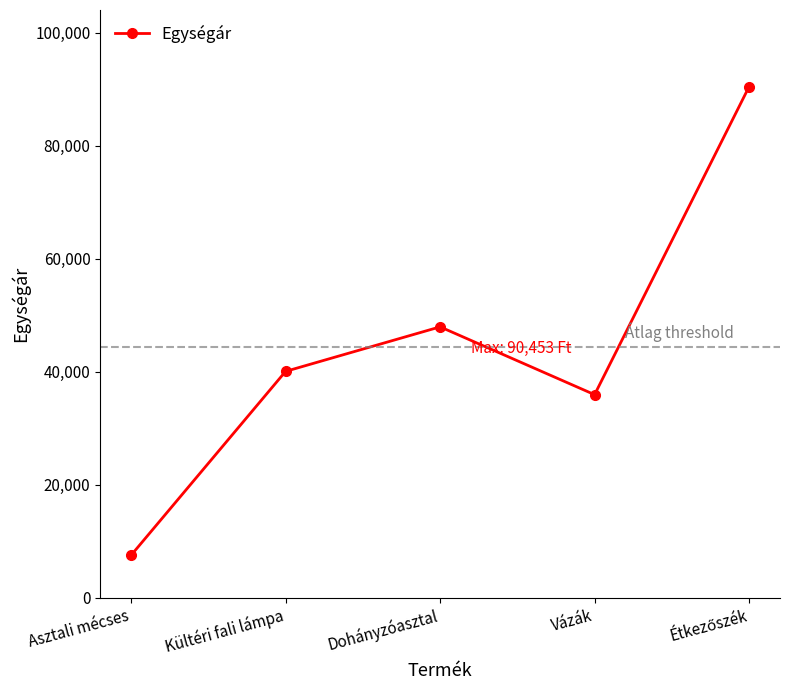

Reading left to right, transcribe all the data shown in this chart.

7518	40064	47944	35944	90453